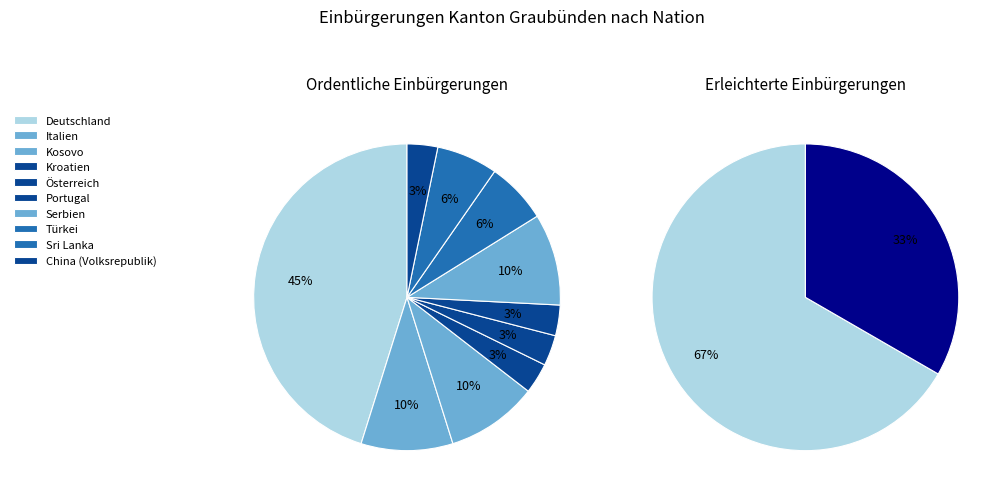

How many slices are in this pie chart?

10